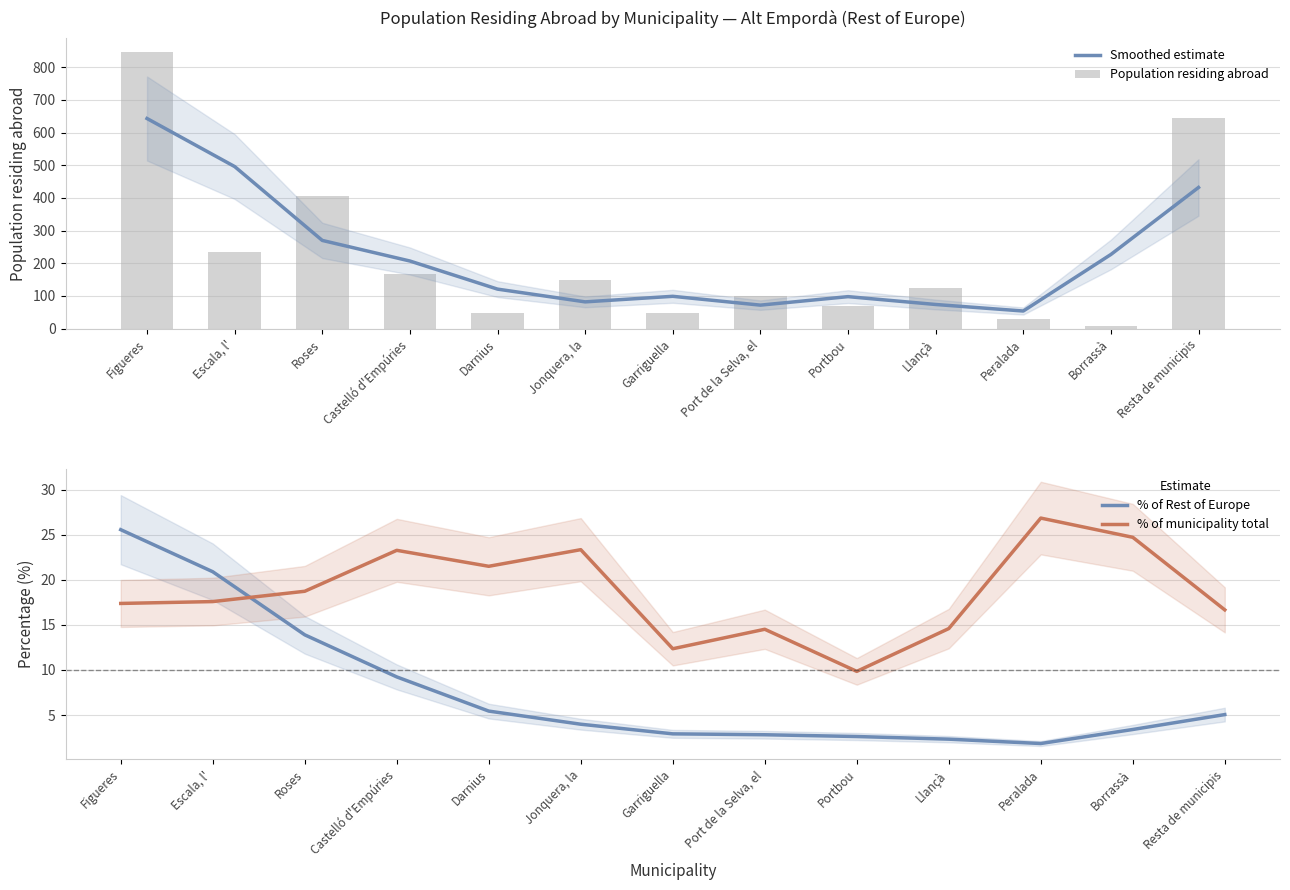

Reading right to left, list all the values displayed in this chart.

Smoothed estimate: 432.0	227.0	54.0	74.0	98.0	72.0	99.0	82.0	121.0	207.0	270.0	496.0	643.0
Population residing abroad: 644.0	8.0	29.0	125.0	68.0	101.0	49.0	148.0	49.0	168.0	406.0	236.0	847.0
% of Rest of Europe: 5.1	3.4	1.8	2.3	2.6	2.8	2.9	4.0	5.4	9.2	13.9	20.9	25.6
% of municipality total: 16.7	24.7	26.8	14.6	9.8	14.5	12.4	23.3	21.5	23.3	18.7	17.6	17.4